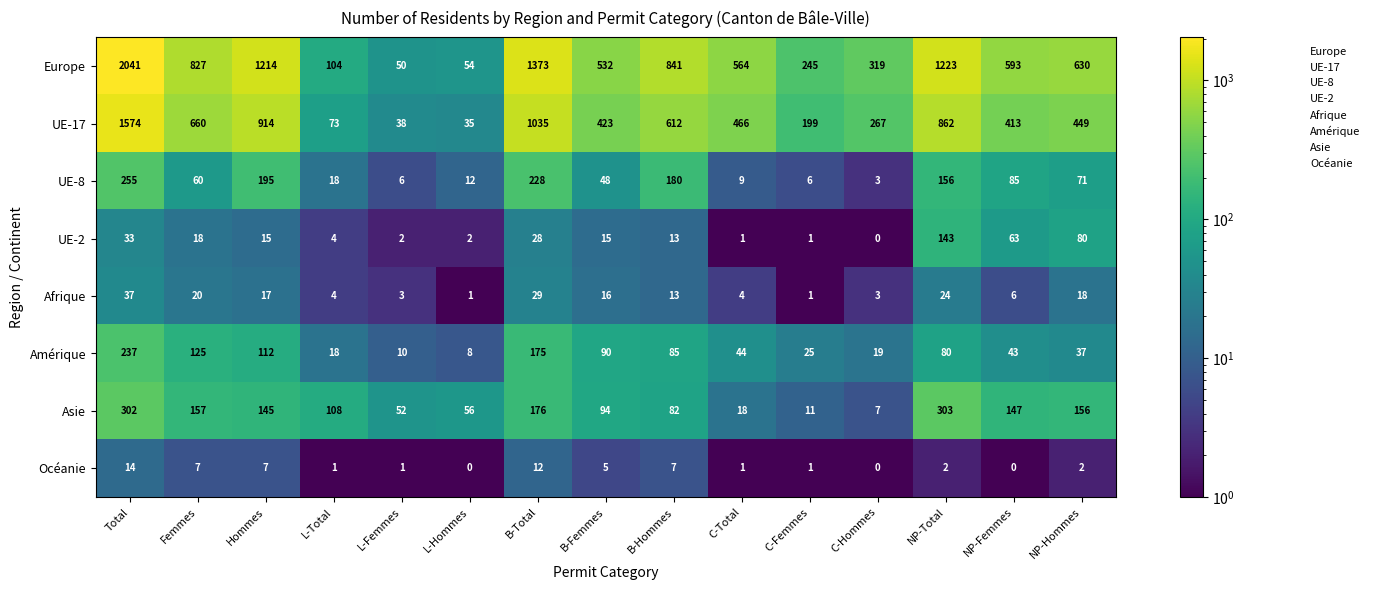

At which category is the sum across all series the highest?

Total